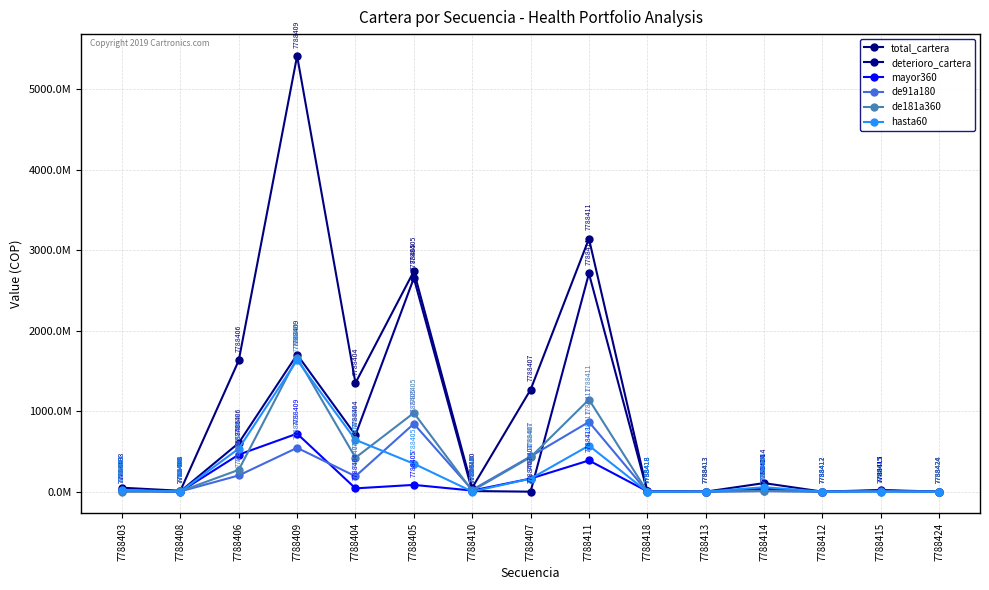

True or false: total_cartera has more than 2 points higher than both neighbors.

True